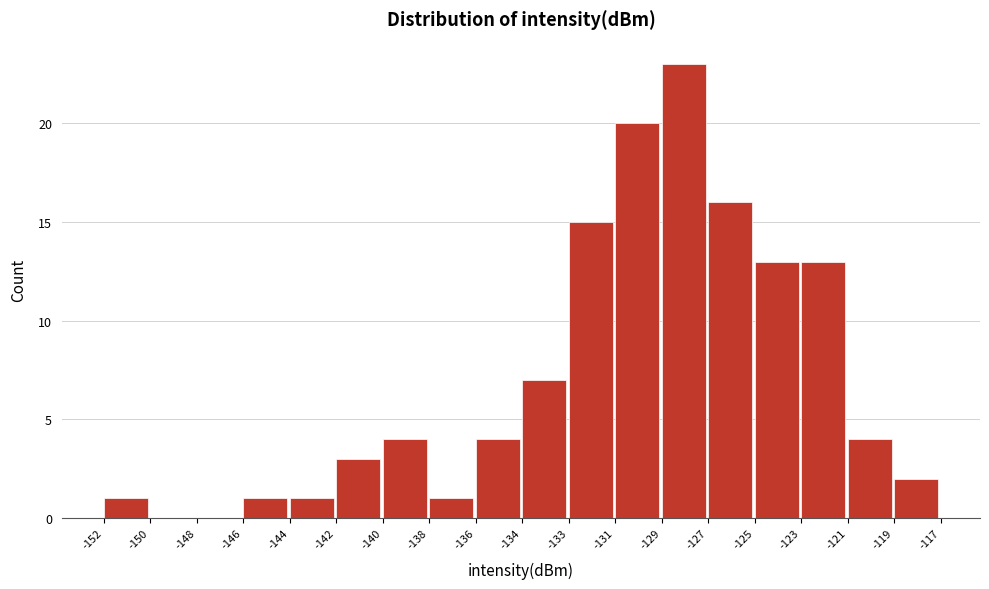

Reading left to right, list all the values displayed in this chart.

-152=1	-150=0	-148=0	-146=1	-144=1	-142=3	-140=4	-138=1	-136=4	-134=7	-133=15	-131=20	-129=23	-127=16	-125=13	-123=13	-121=4	-119=2